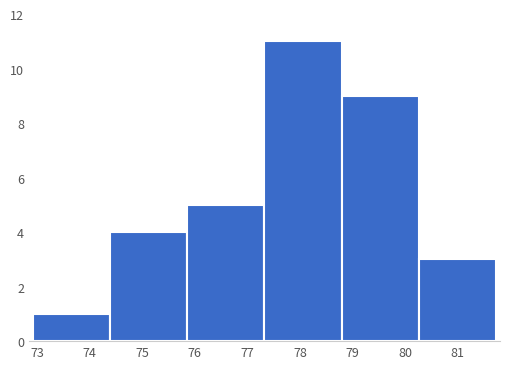

Reading left to right, transcribe this chart: for each bar, give the range it covers on the x-axis and its height. Neither the bar edges nor the heights are printed on the chart, so give them approximately, as read against the axes.

72.9 to 74.4: 1
74.4 to 75.9: 4
75.9 to 77.3: 5
77.3 to 78.8: 11
78.8 to 80.3: 9
80.3 to 81.7: 3